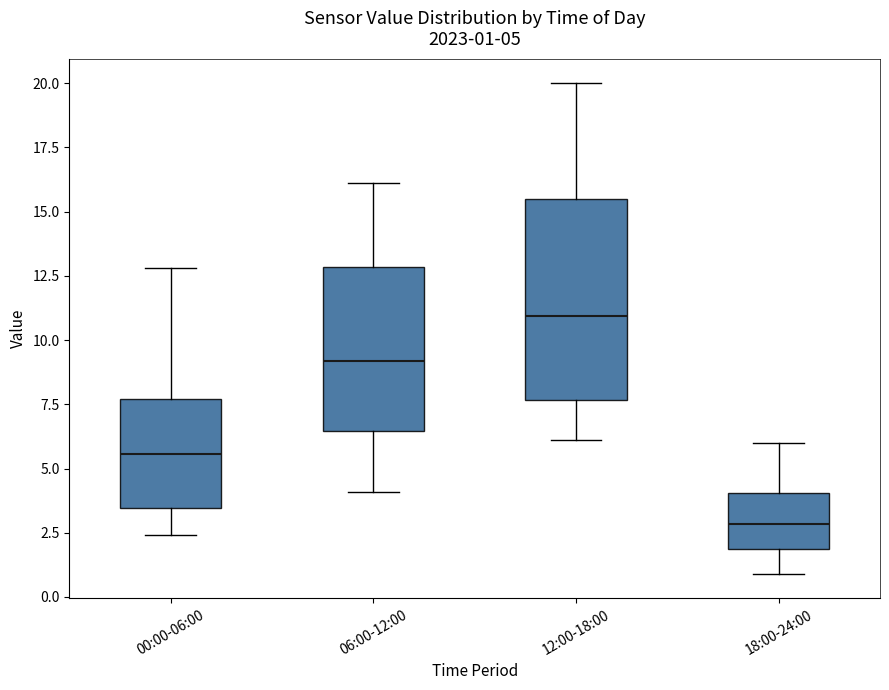

Which box's median line is the lowest?

18:00-24:00